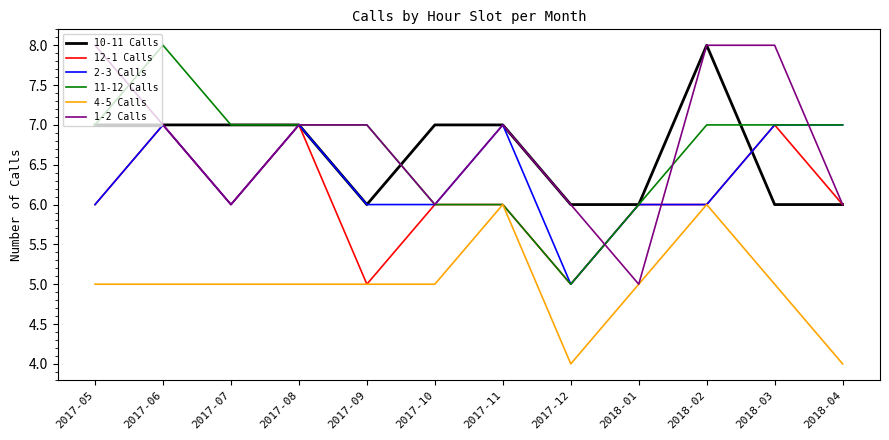

Is this an area chart (filled region under the line)?

No